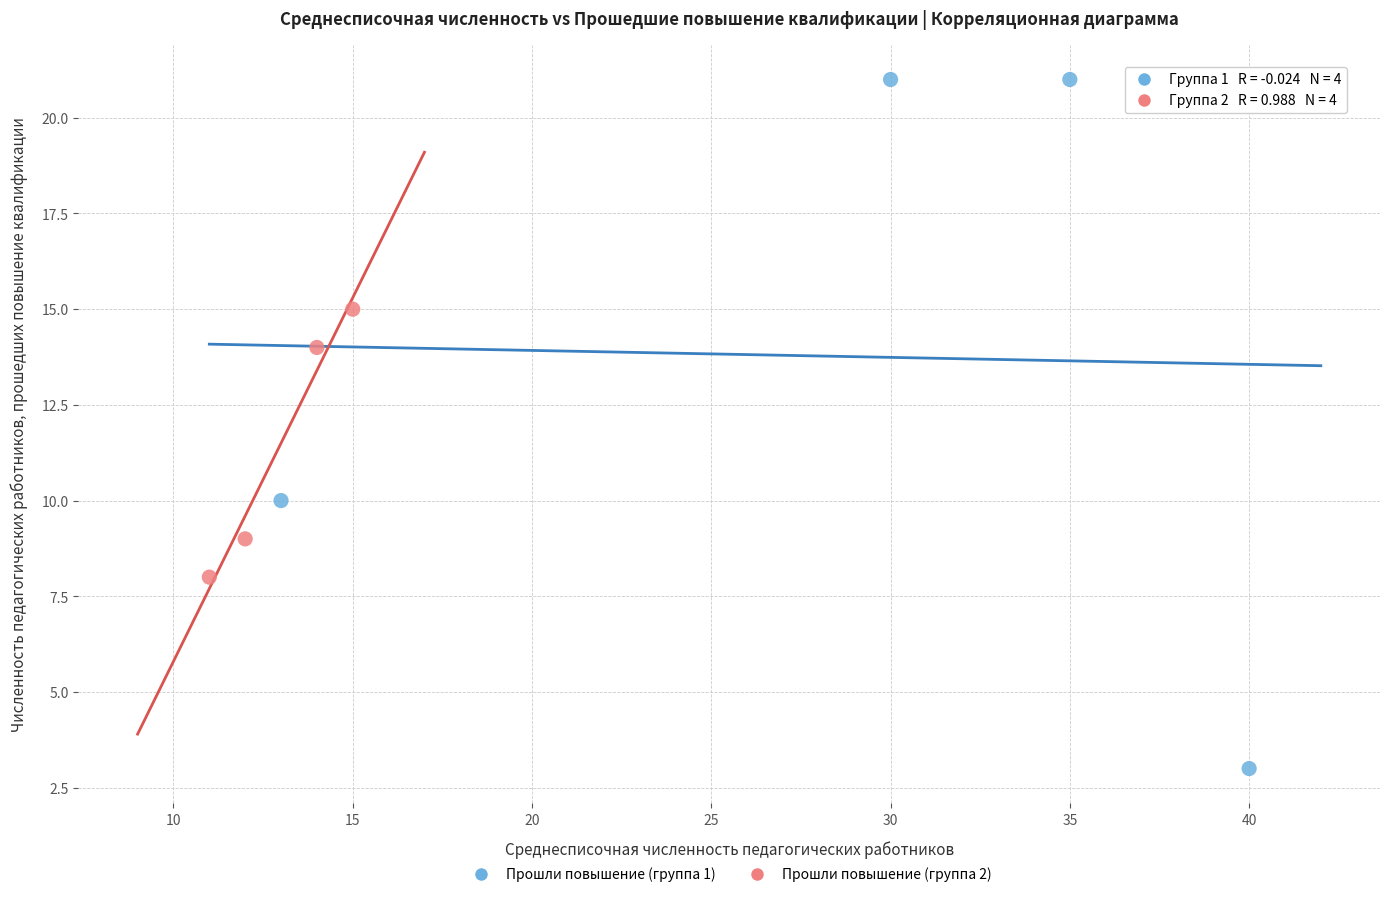

What are all the series names shown in the legend?

Прошли повышение (группа 1), Прошли повышение (группа 2)